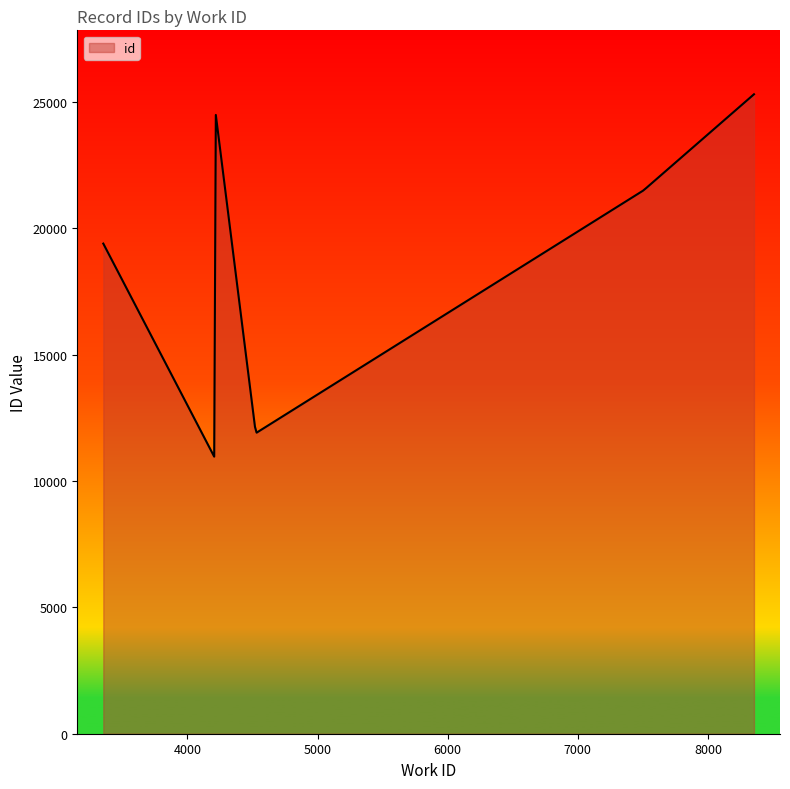

What is the sum of all values?

7073758.5